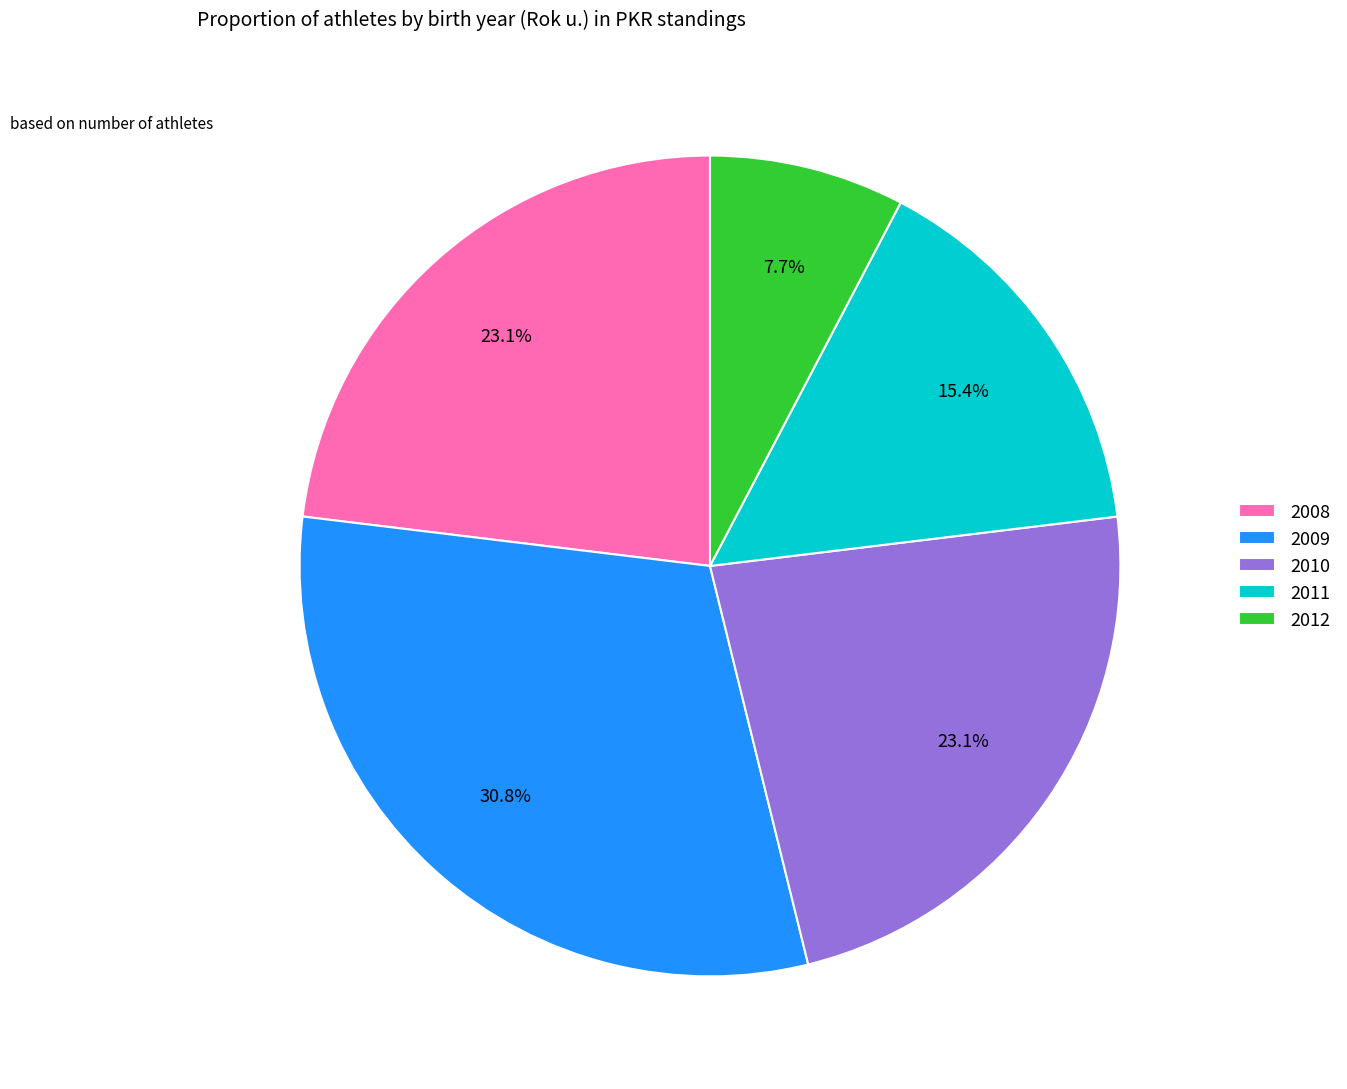

What is the largest slice in the pie chart?

2009